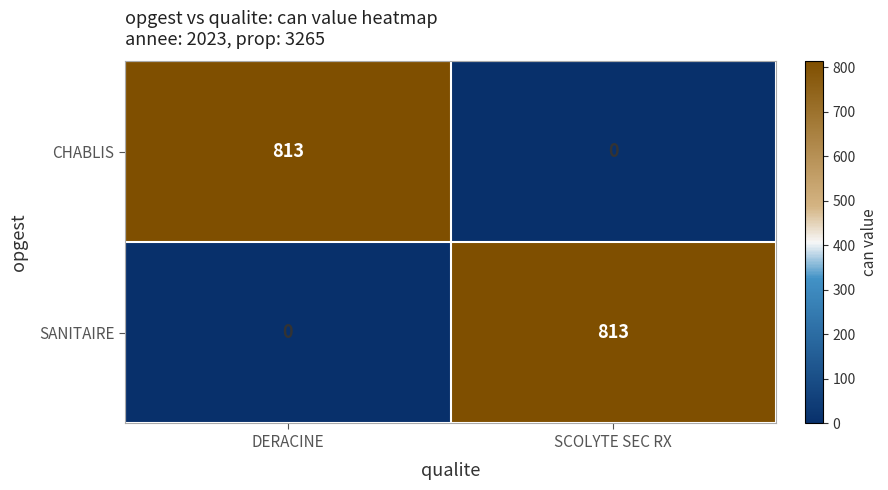

True or false: SANITAIRE has a value of 813 at SCOLYTE SEC RX.

True